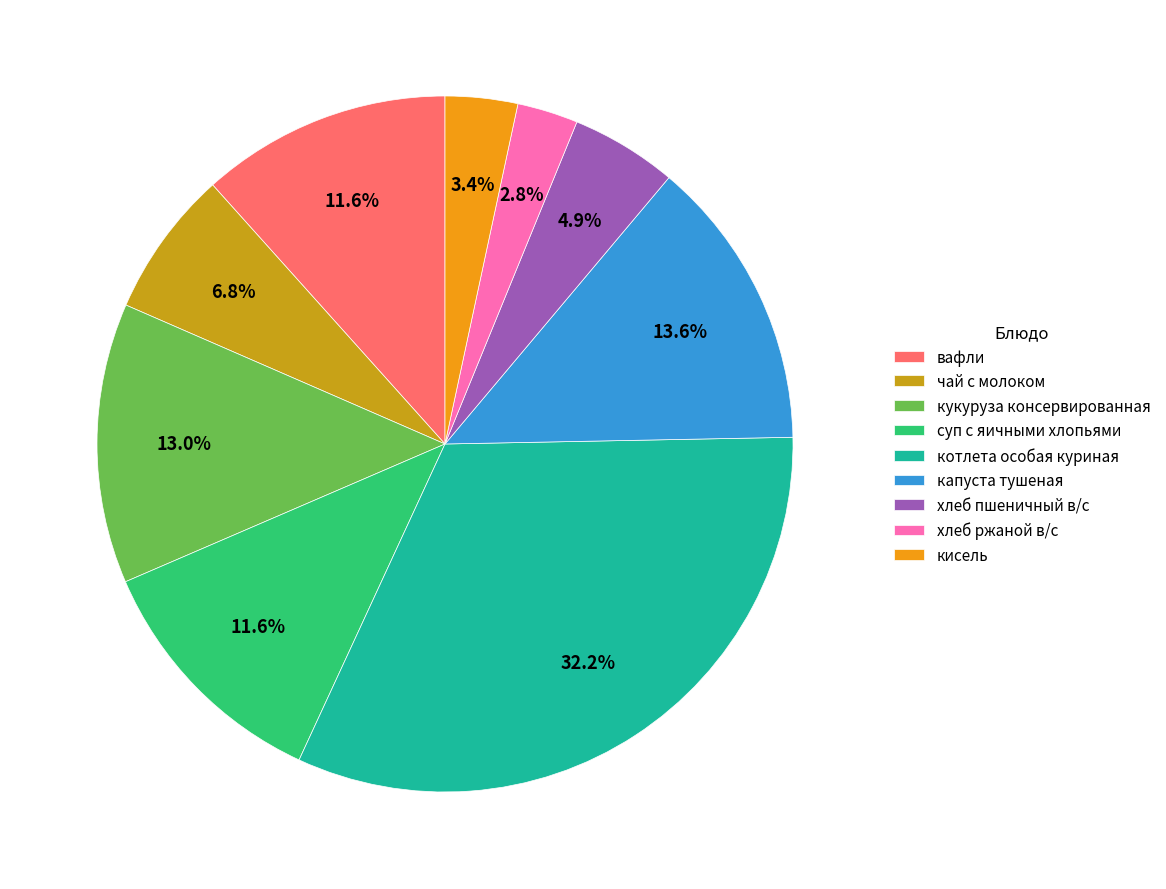

What is the smallest slice in the pie chart?

хлеб ржаной в/с